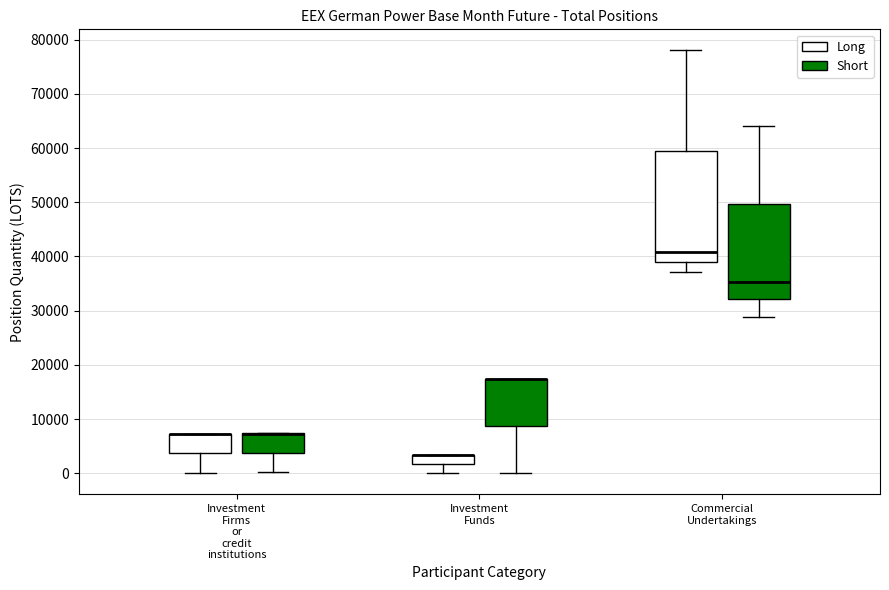

Reading left to right, read every box against the y-axis: the position of its median line, the range the box covers, and the ends of its whiskers. The values are not printed on the chart, so give them approximately, as read against the axis.

Investment Firms or credit institutions (Long): median 7000 (drawn on the box's upper edge), box 4000 to 7000, whiskers 0 to 7000
Investment Firms or credit institutions (Short): median 7000 (drawn on the box's upper edge), box 4000 to 7000, whiskers 0 to 7000
Investment Funds (Long): median 3000 (drawn on the box's upper edge), box 2000 to 3000, whiskers 0 to 3000
Investment Funds (Short): median 17000 (drawn on the box's upper edge), box 9000 to 17000, whiskers 0 to 17000
Commercial Undertakings (Long): median 41000, box 39000 to 59000, whiskers 37000 to 78000
Commercial Undertakings (Short): median 35000, box 32000 to 50000, whiskers 29000 to 64000